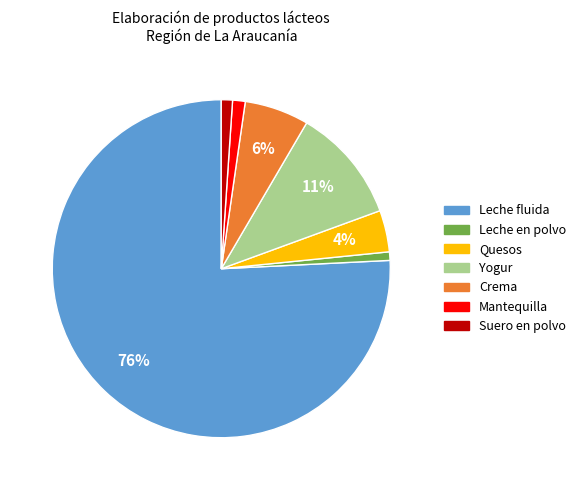

What percentage is the Leche en polvo slice, to the nearest percent?

1%